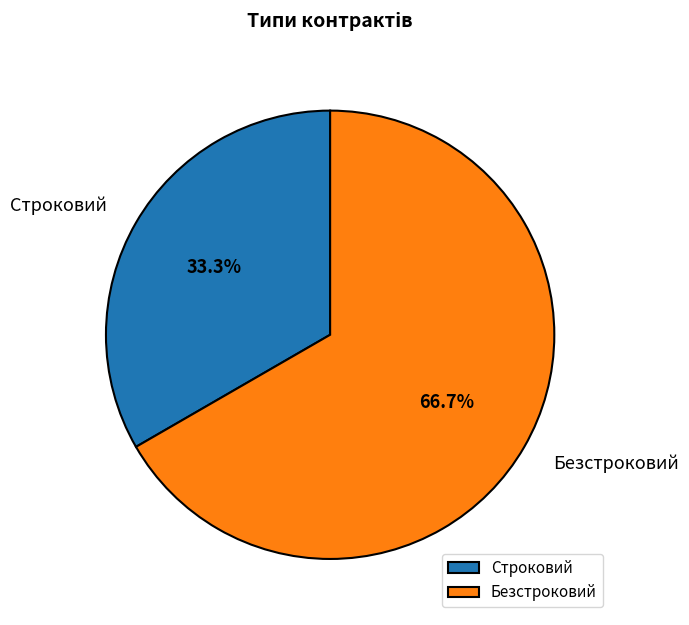

What percentage is NOT represented by Строковий?

66.7%